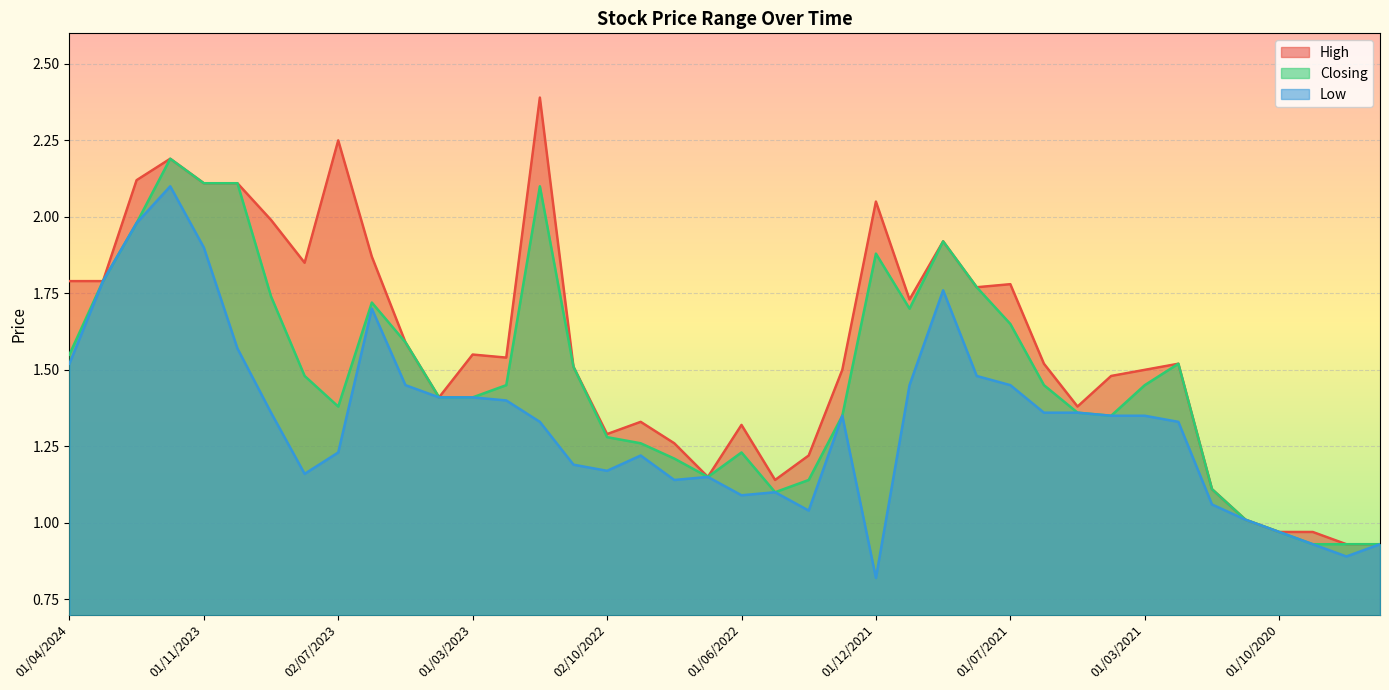

Where does the Closing series first go above 1?

01/04/2024